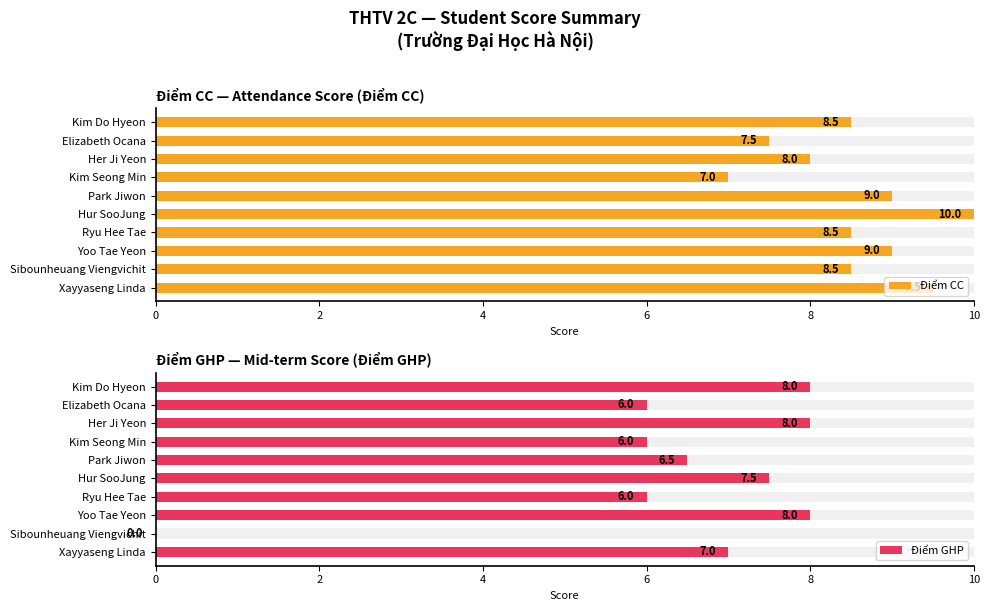

What is the label of the 7th bar from the right?

Ryu Hee Tae